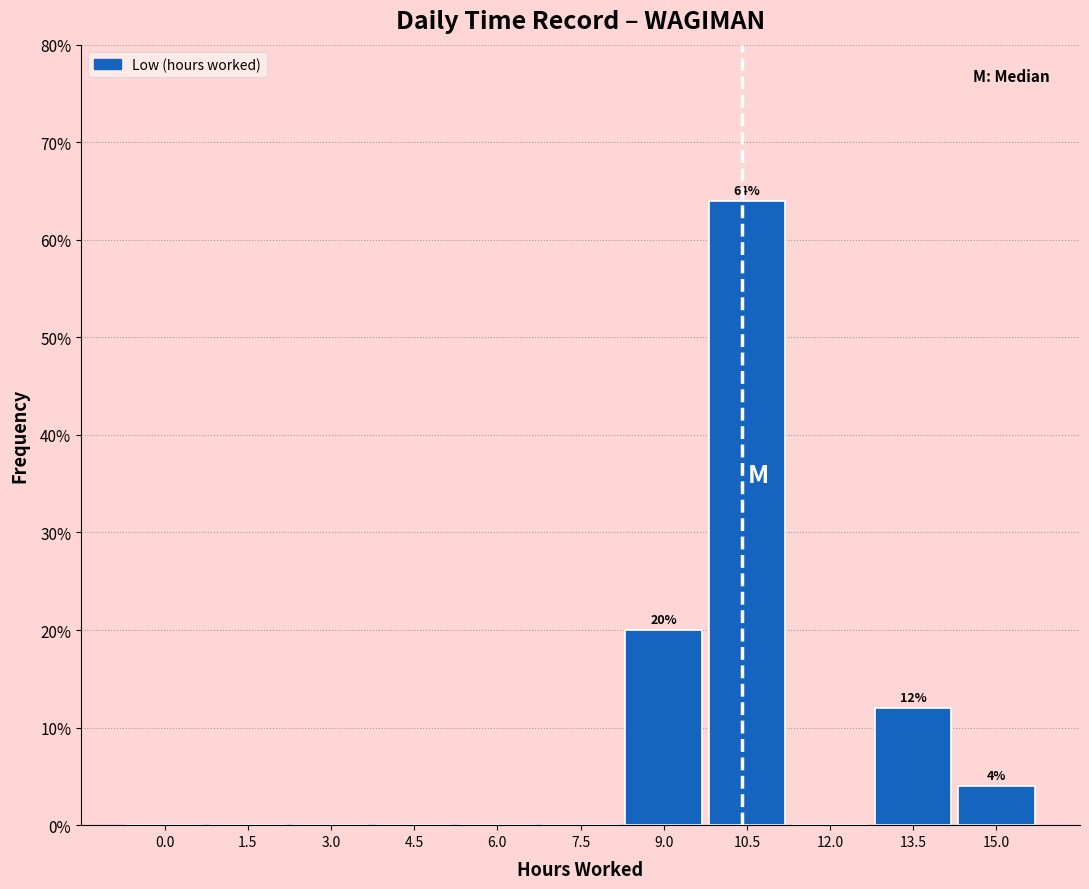

Reading left to right, what are all the values shown in this chart?

0.0=0	1.5=0	3.0=0	4.5=0	6.0=0	7.5=0	9.0=20	10.5=64	12.0=0	13.5=12	15.0=4